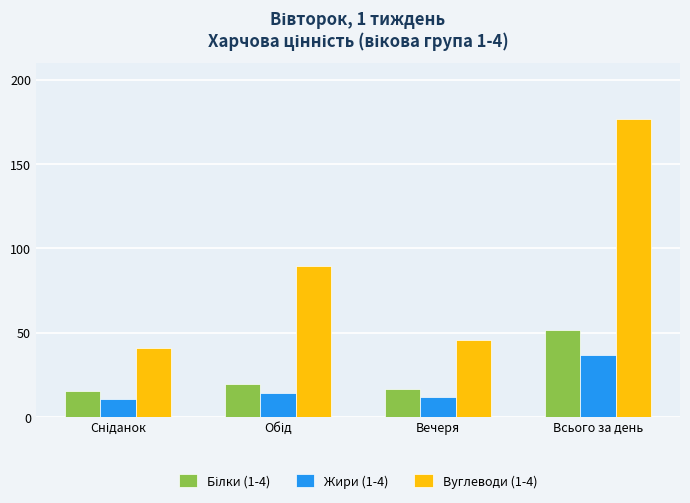

What is the greatest value displayed?

176.6